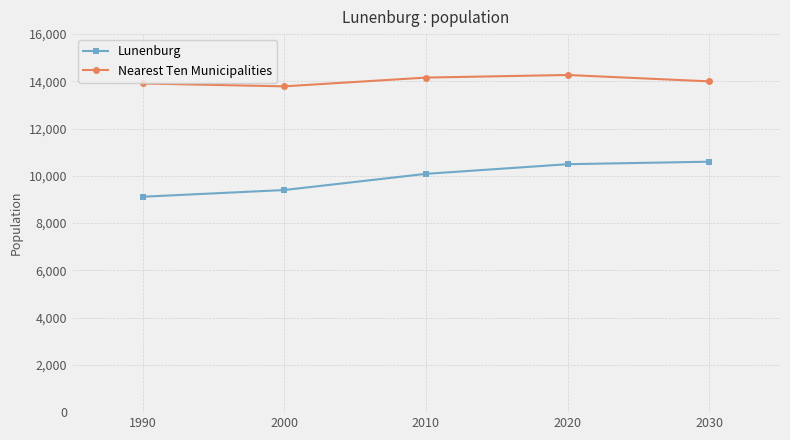

Which label corresponds to the smallest value in the chart?

1990